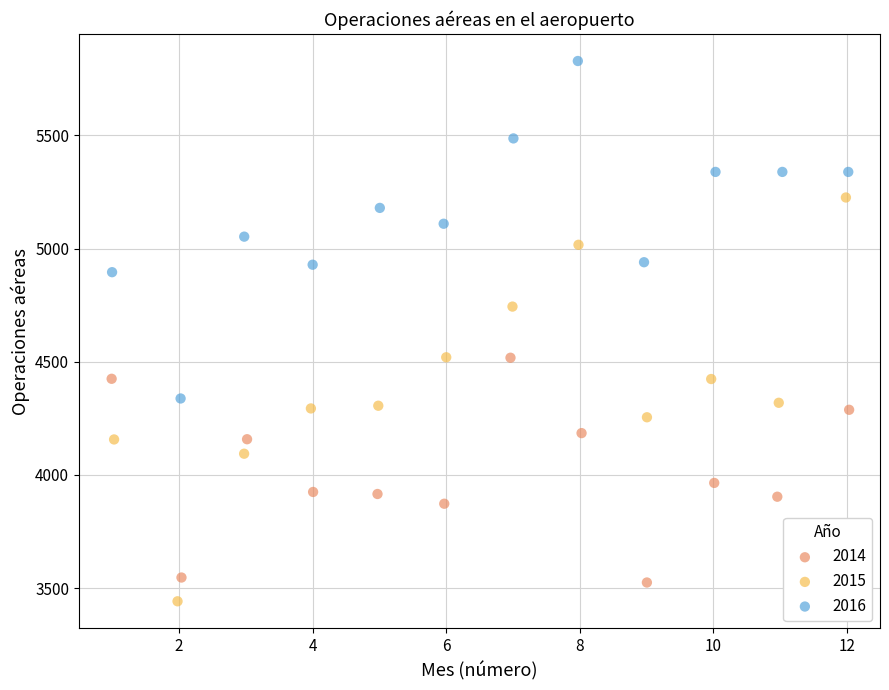

Which series has the widest spread of Y values?

2015